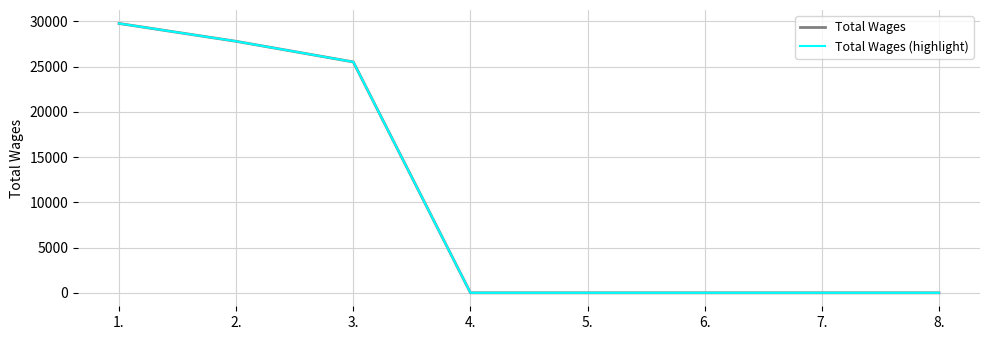

Does the chart have visible grid lines?

Yes